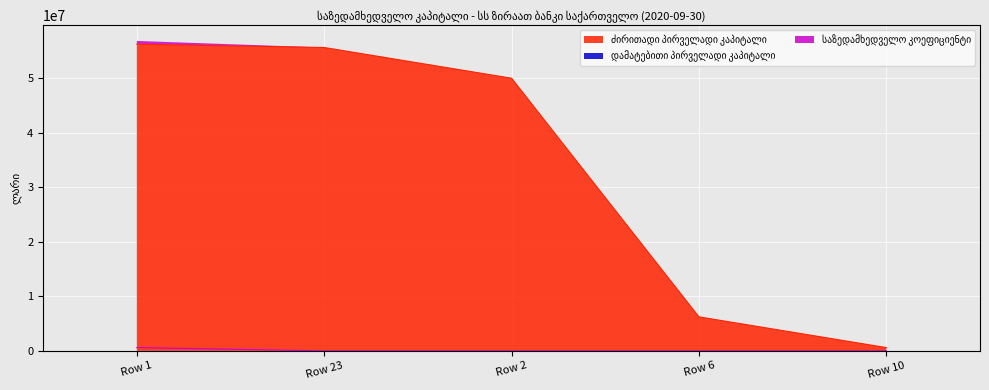

What is the lowest value of the ძირითადი პირველადი კაპიტალი series?

603325.3